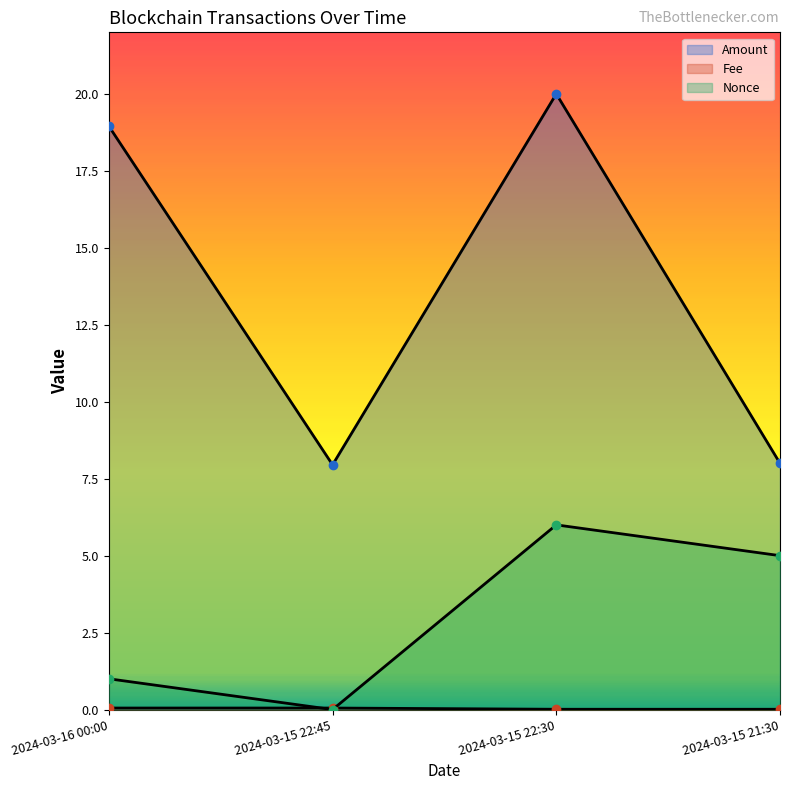

What are all the series names shown in the legend?

Amount, Fee, Nonce